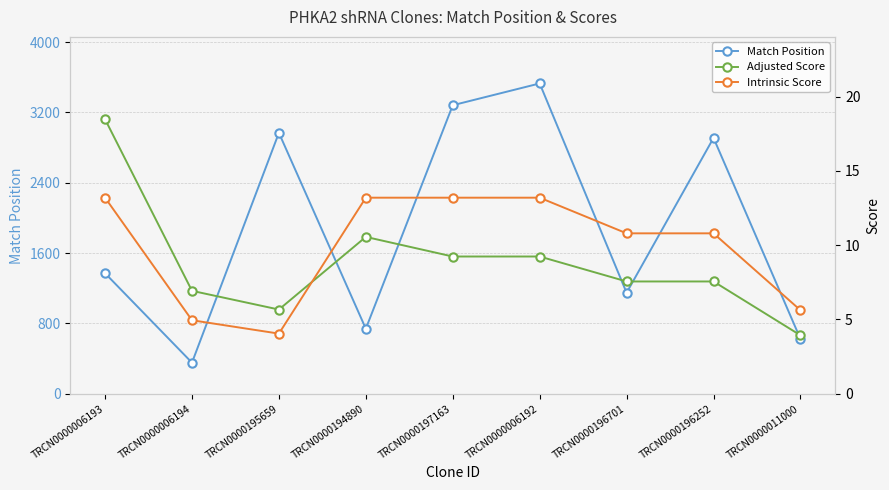

Is the value of Intrinsic Score at TRCN0000006193 greater than the value of Match Position at TRCN0000196701?

No